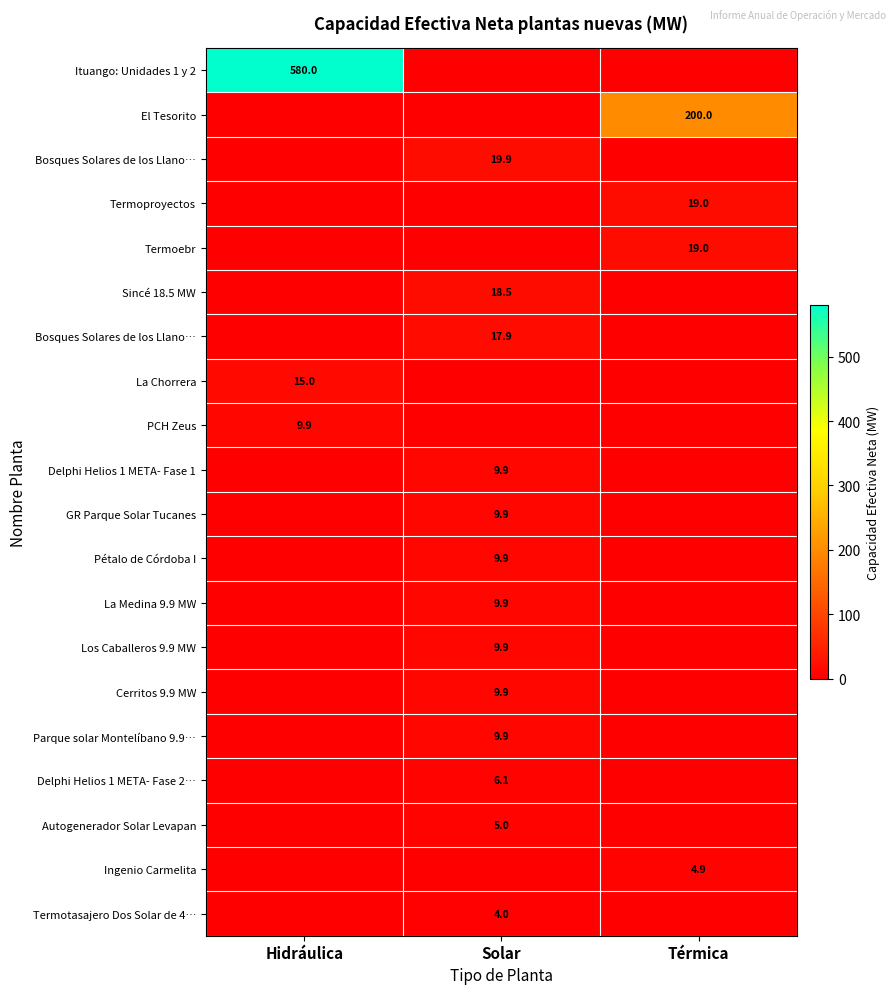

At which category does the chart reach its peak across all series?

Hidráulica